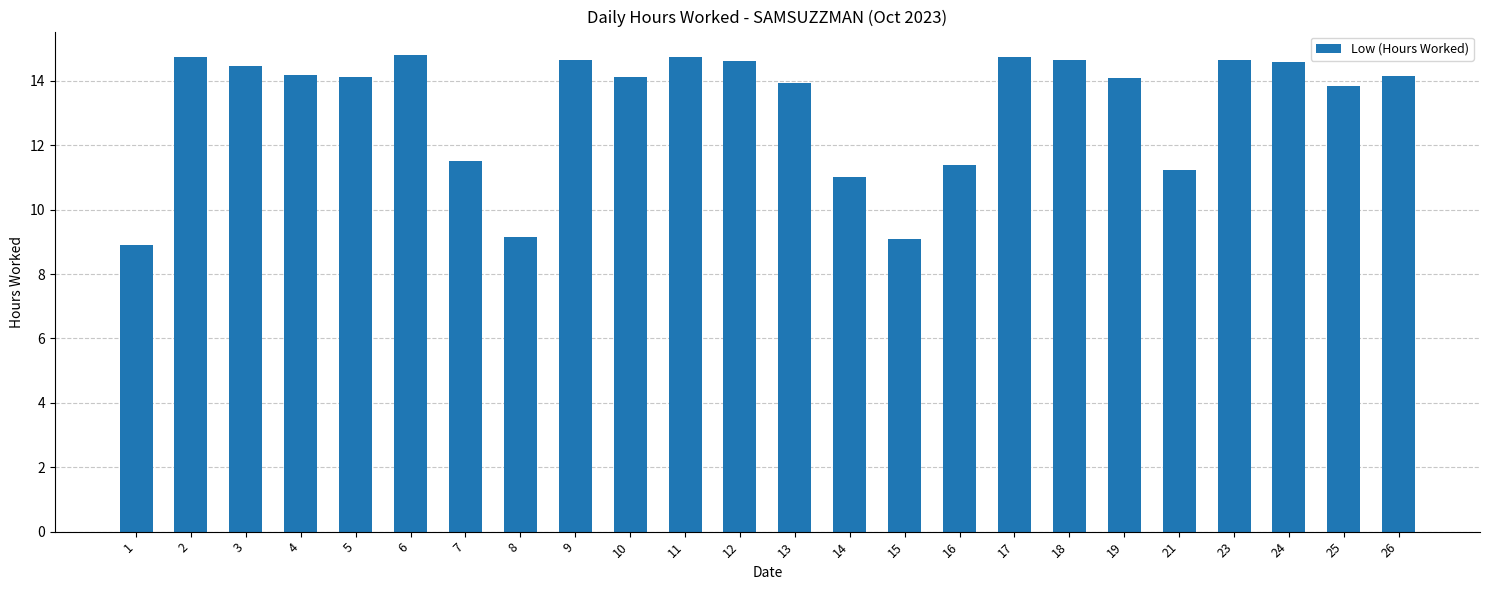

What is the difference between the maximum and minimum values?

5.9